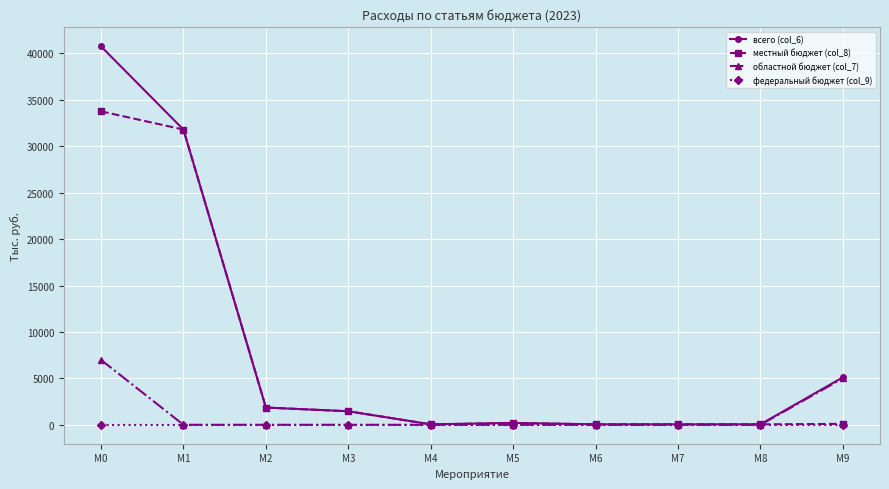

At which category does the chart reach its peak across all series?

M0